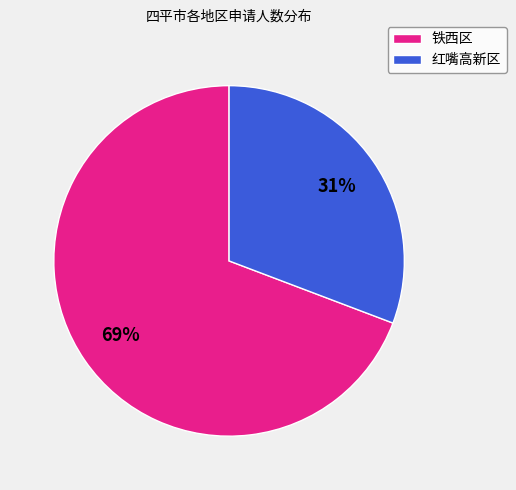

Is there any slice that represents more than half of the pie?

Yes